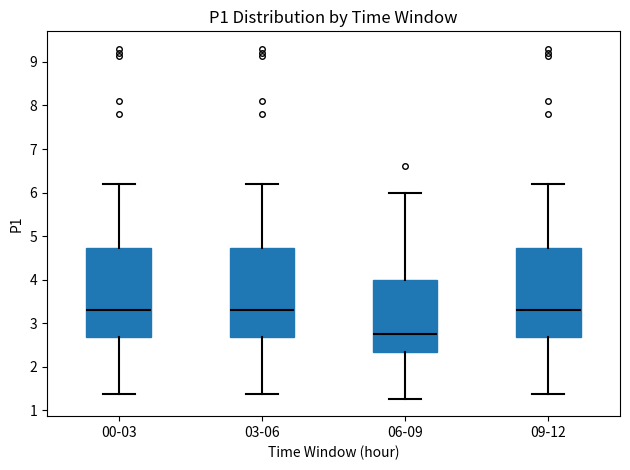

Reading left to right, transcribe this box plot: for each box, give where its median line is, the range the box spans, and where its two whiskers end, as read against the y-axis. The values are not printed on the chart, so give them approximately, as read against the axis.

00-03: median 3.3, box 2.7 to 4.7, whiskers 1.4 to 6.2
03-06: median 3.3, box 2.7 to 4.7, whiskers 1.4 to 6.2
06-09: median 2.8, box 2.4 to 4.0, whiskers 1.3 to 6.0
09-12: median 3.3, box 2.7 to 4.7, whiskers 1.4 to 6.2